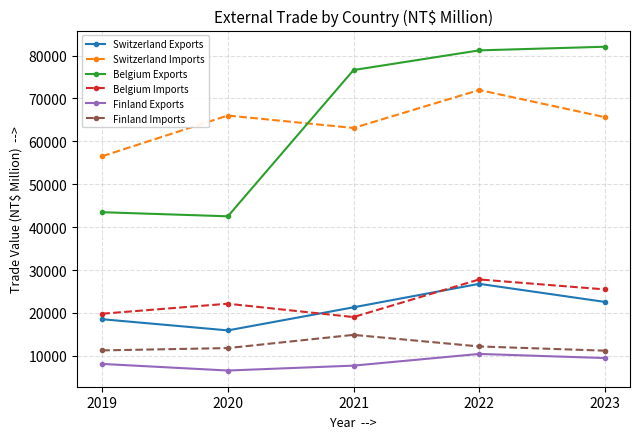

At which category does Belgium Exports reach its first local valley?

2020